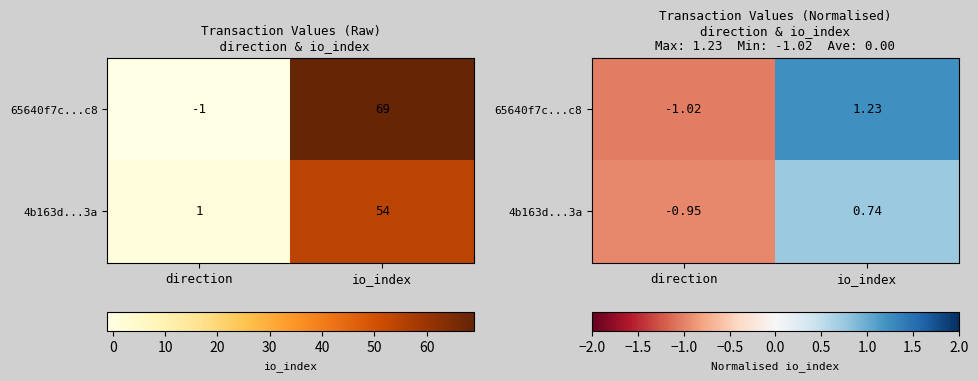

The value of 4b163d...3a at direction is -1.3. True or false?

False